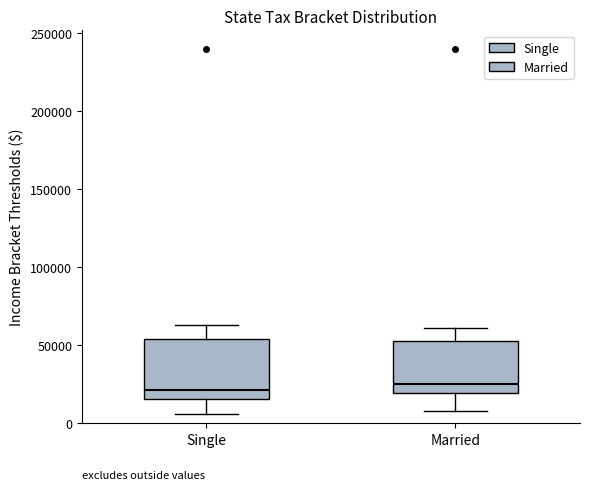

Reading left to right, read every box against the y-axis: the position of its median line, the range the box covers, and the ends of its whiskers. The values are not printed on the chart, so give them approximately, as read against the axis.

Single: median 20000, box 15000 to 55000, whiskers 5000 to 65000
Married: median 25000, box 20000 to 55000, whiskers 10000 to 60000